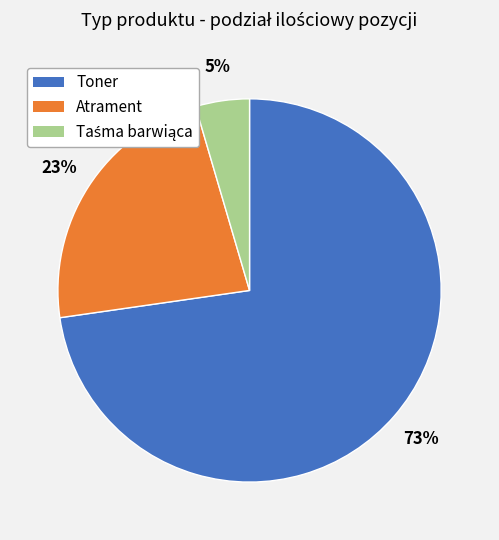

Which slice represents more than half of the pie?

Toner